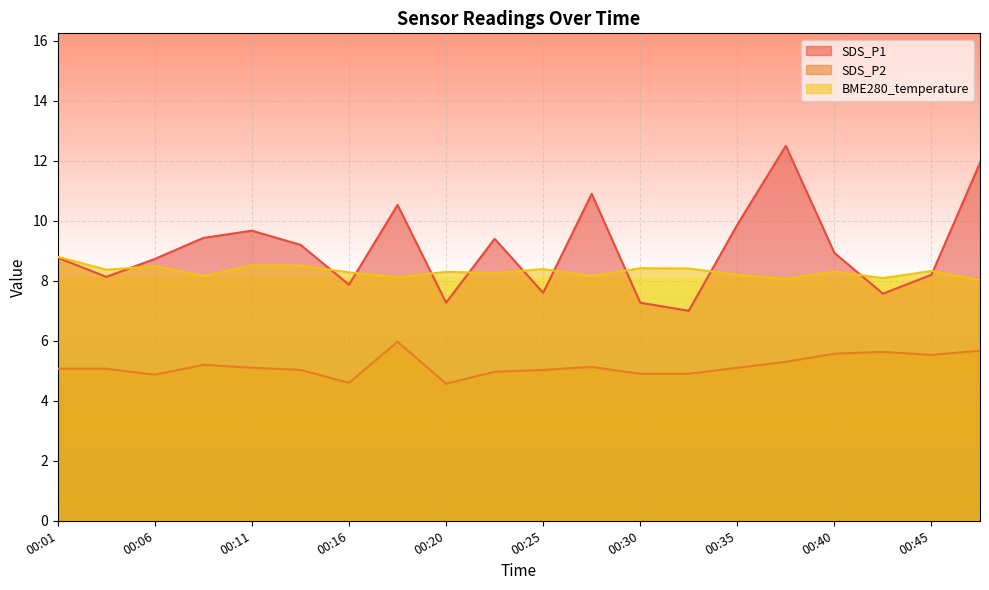

The SDS_P2 series shows 3.2 at 00:28. True or false?

False